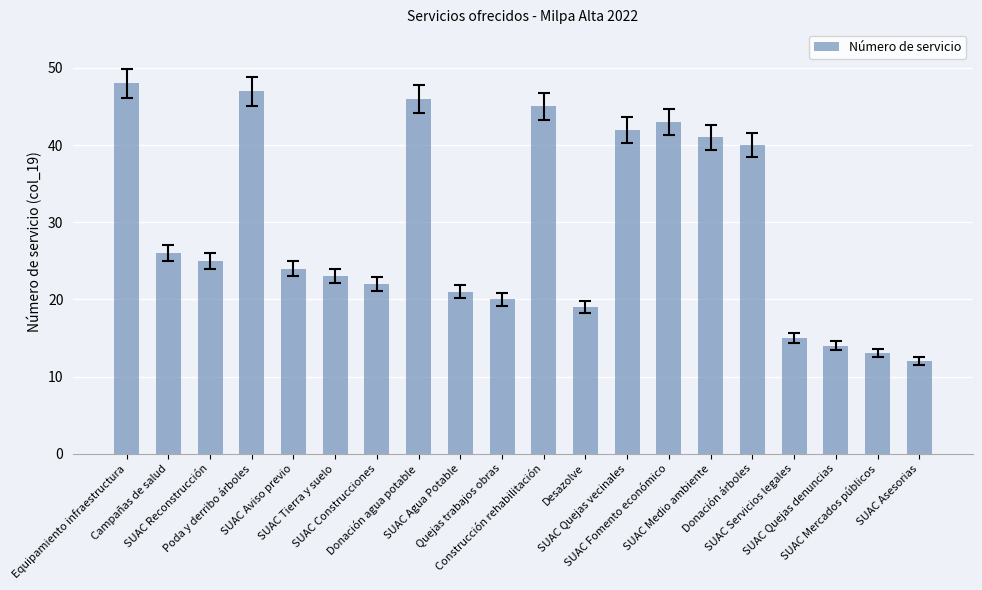

Is it true that the value at SUAC Quejas vecinales is 42?

True